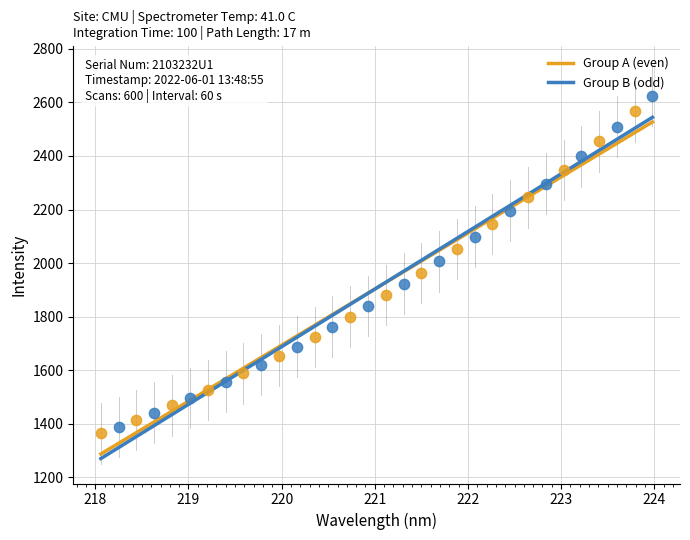

Which series has the widest spread of Y values?

Group B (odd)